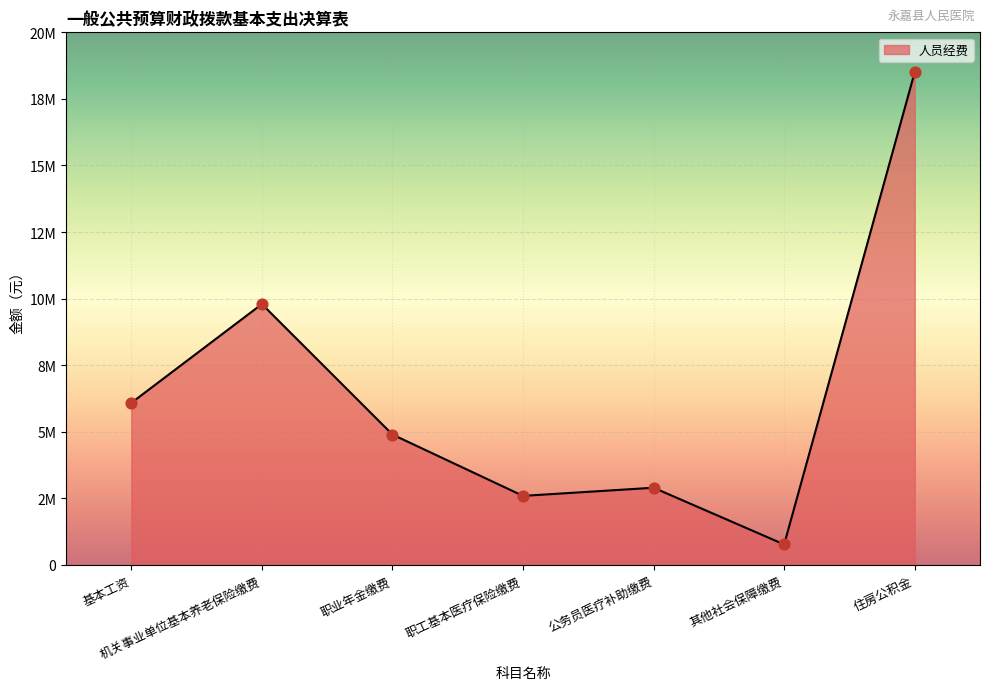

Which has a higher value, 住房公积金 or 其他社会保障缴费?

住房公积金